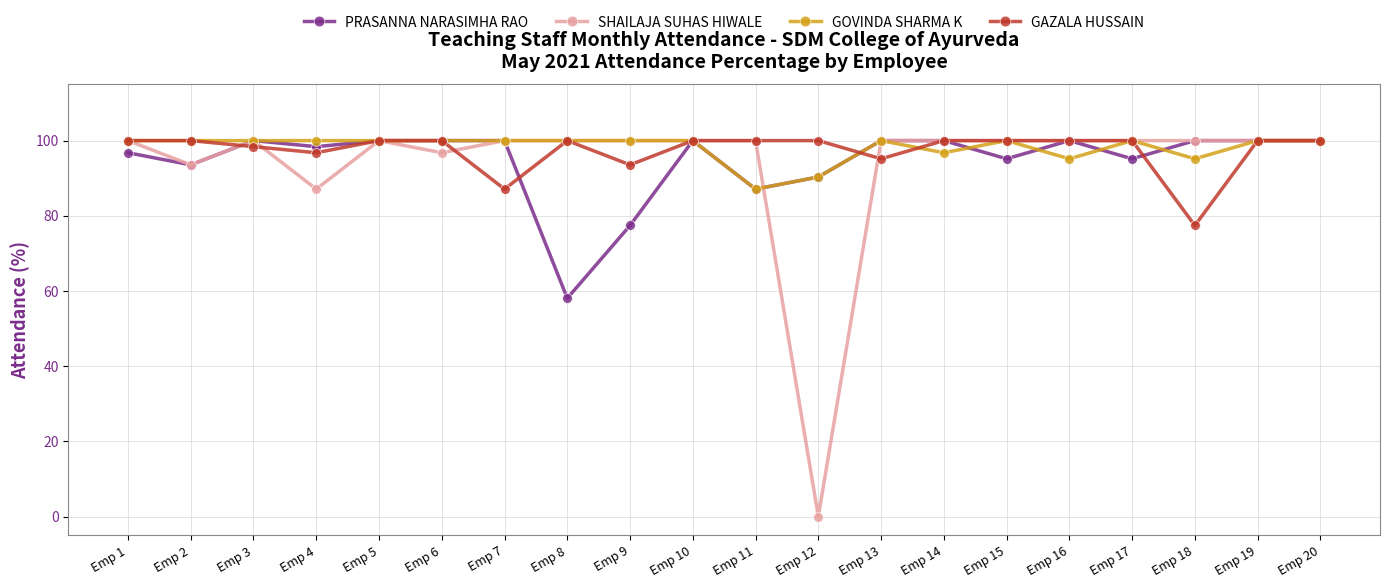

True or false: PRASANNA NARASIMHA RAO has more than 1 interior local peaks.

True